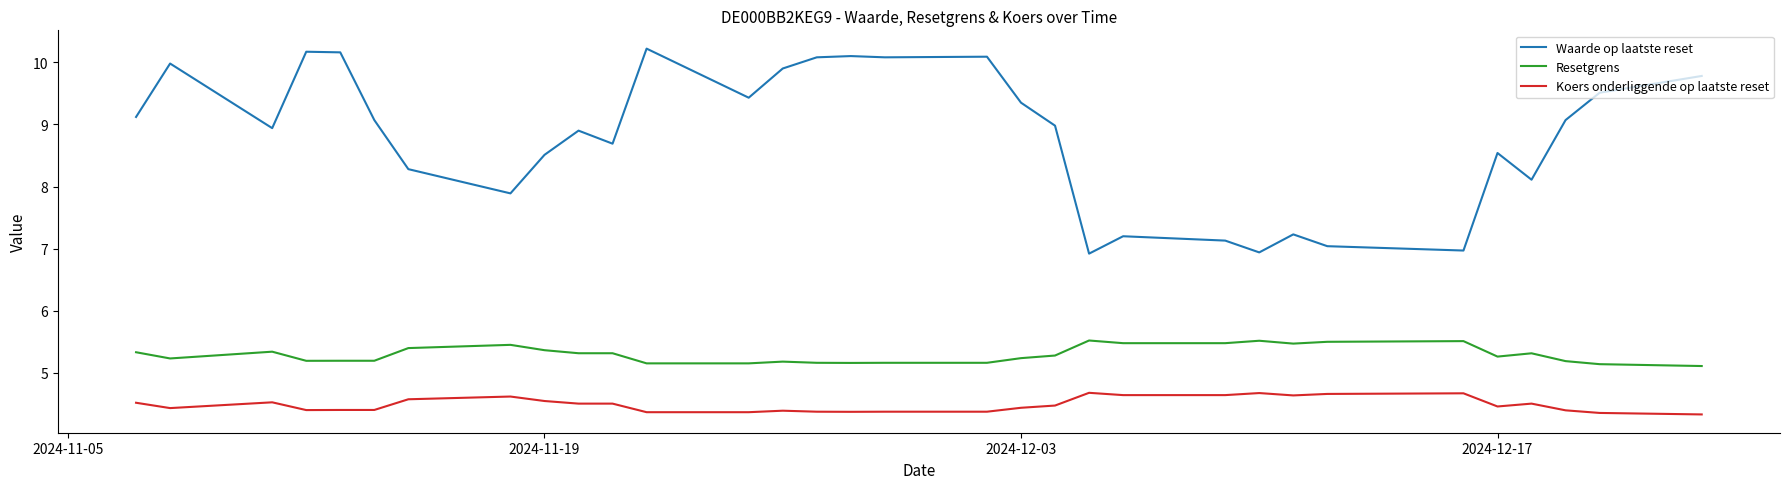

List the series in order of their peak value, lowest first.

Koers onderliggende op laatste reset, Resetgrens, Waarde op laatste reset